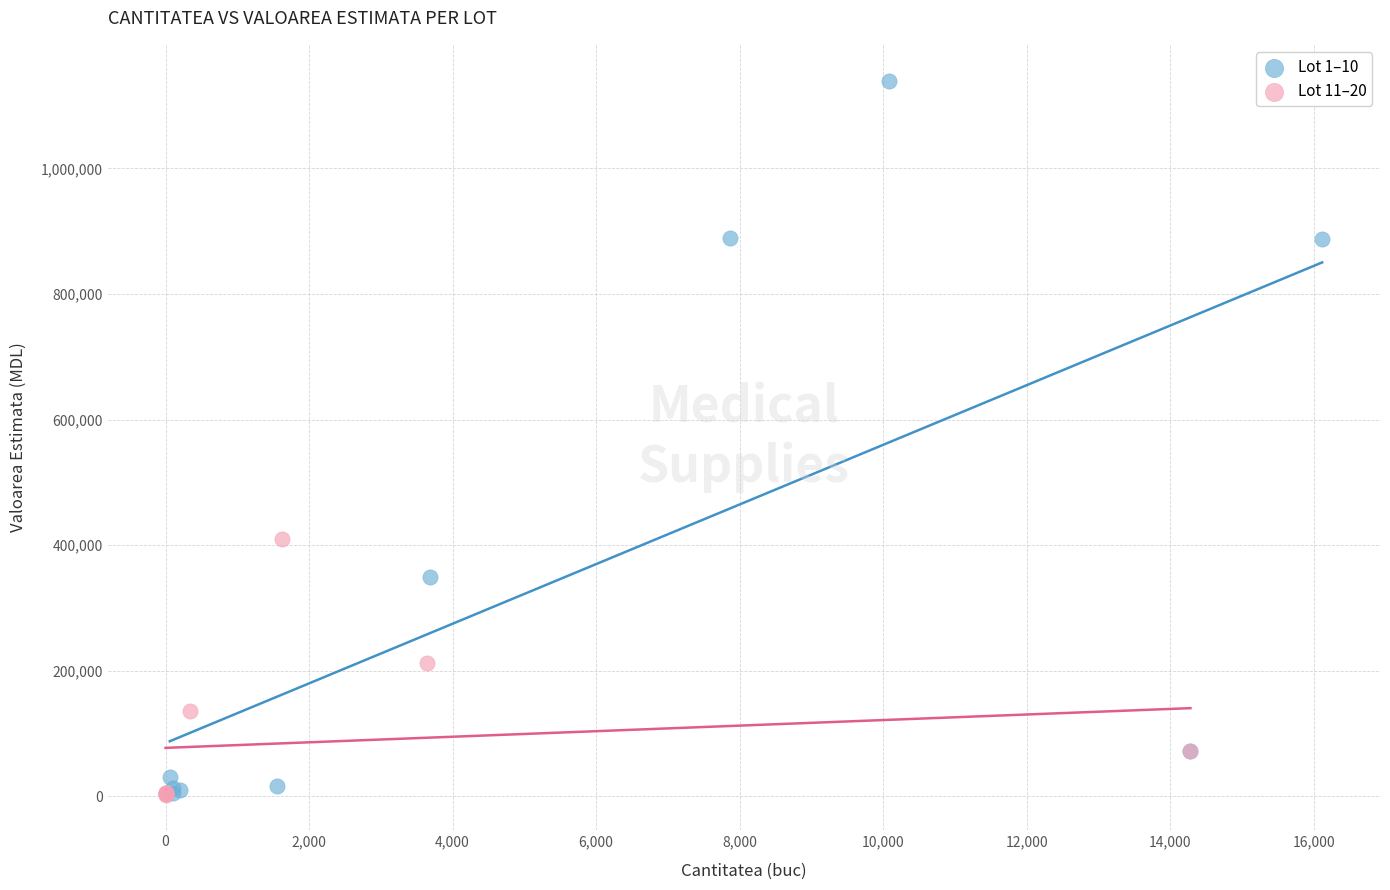

Which series reaches the maximum Y coordinate?

Lot 1–10